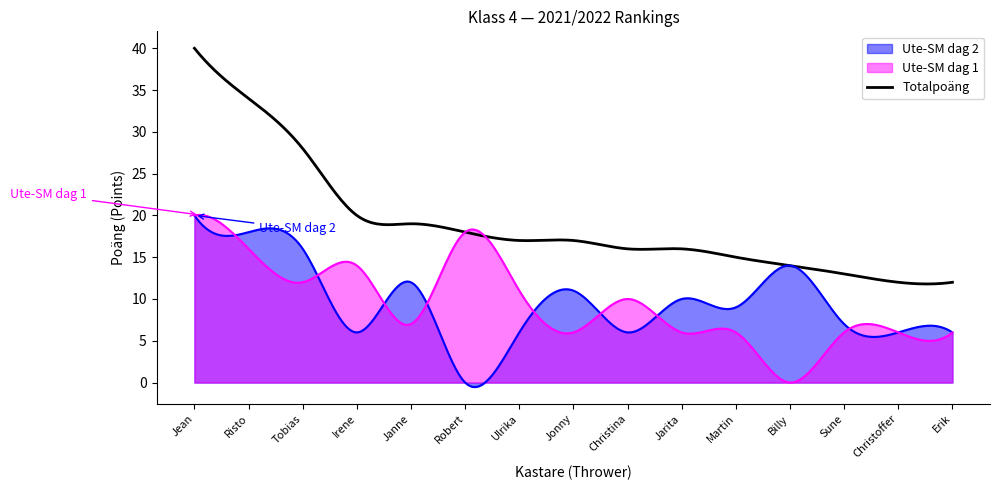

How many positive values does the Ute-SM dag 2 series have?

14